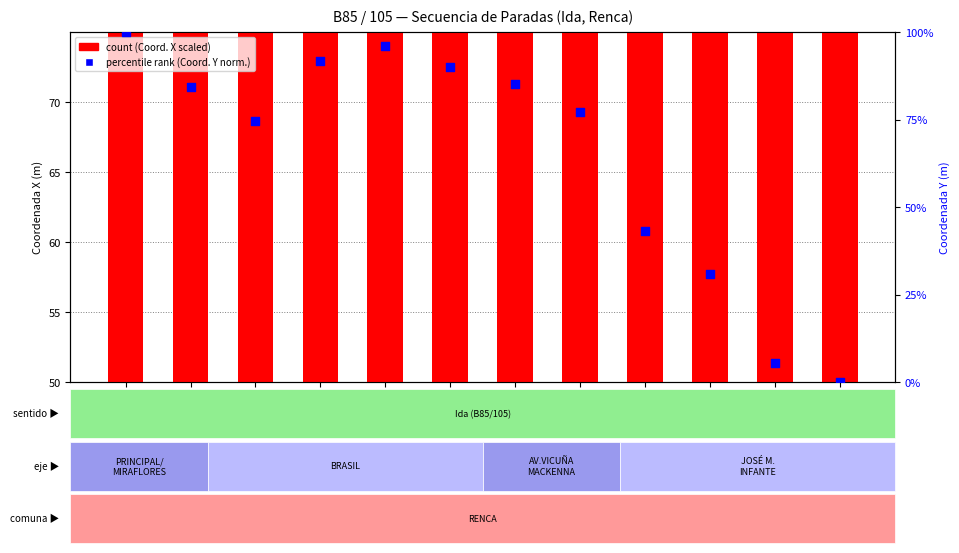

At how many categories does at least one series exceed 17?

12